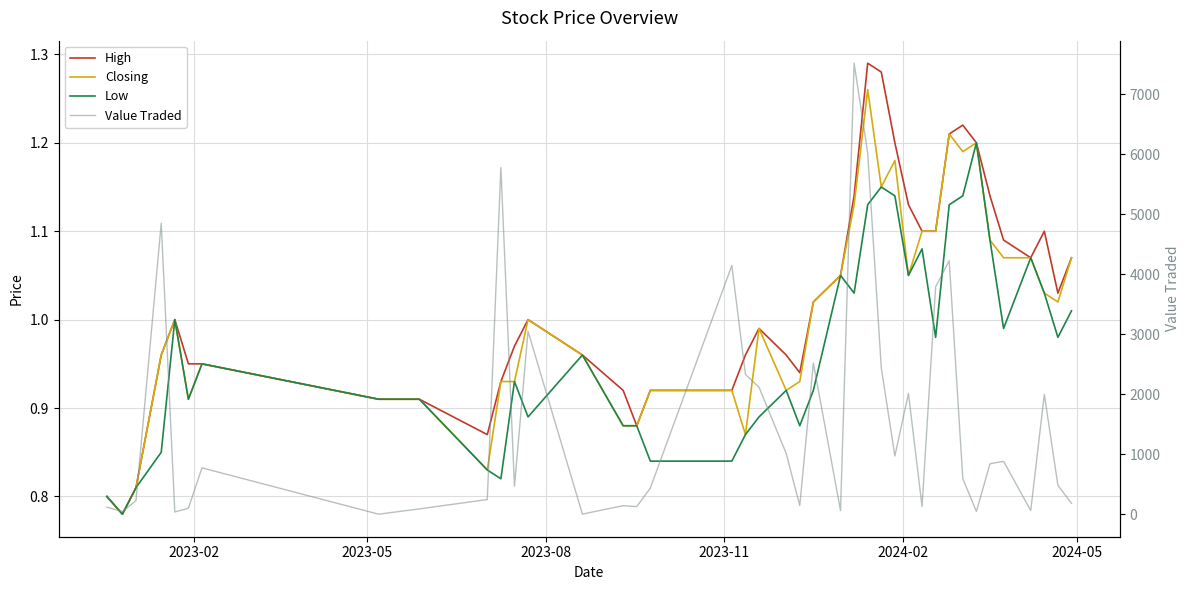

True or false: High and Closing intersect in this chart.

False